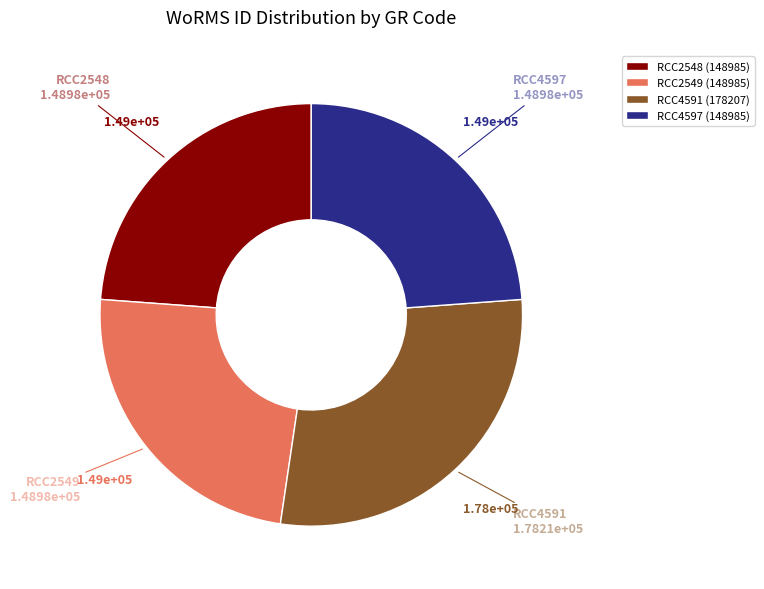

Which slice is the largest?

RCC4591